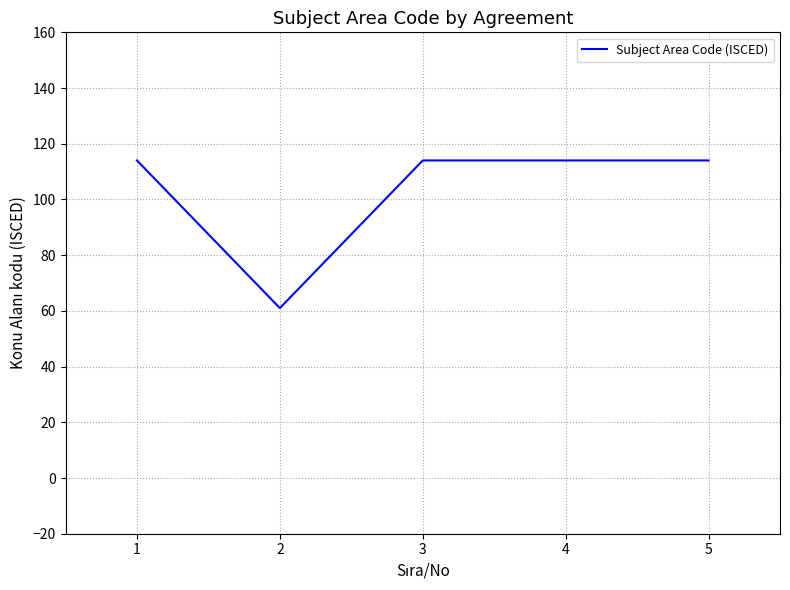

Approximately how many times larger is the value at 4 compared to 3?

1.0